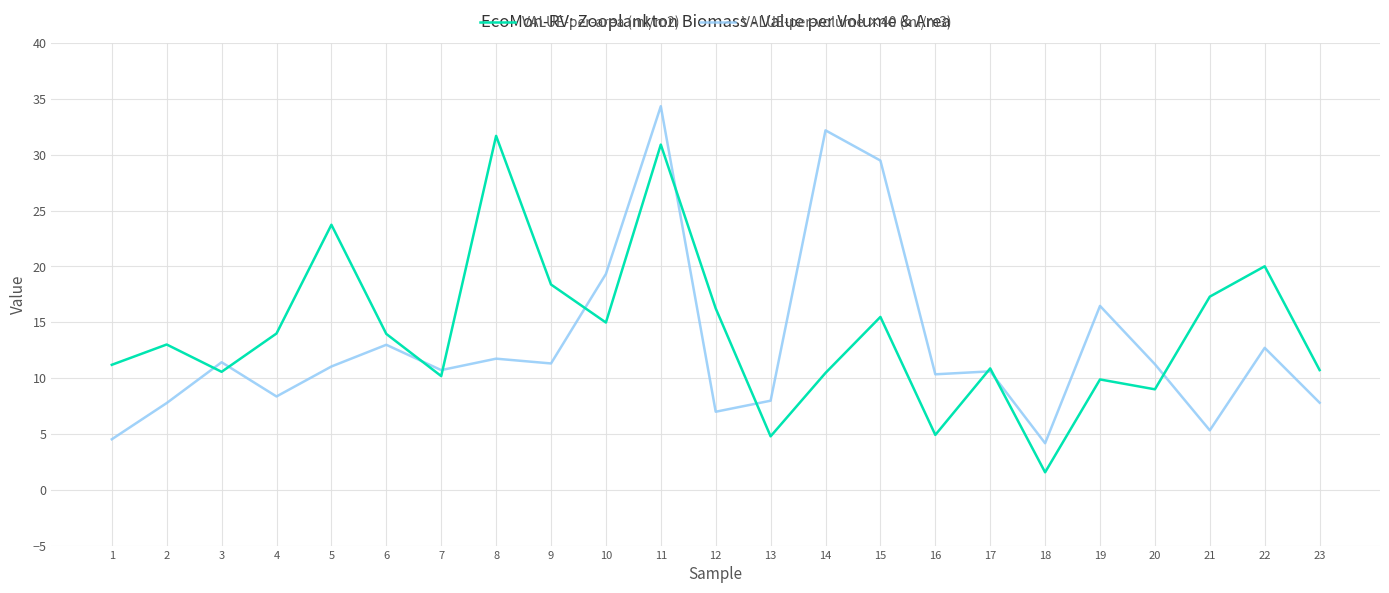

What is the total value across all series at 4?

22.3